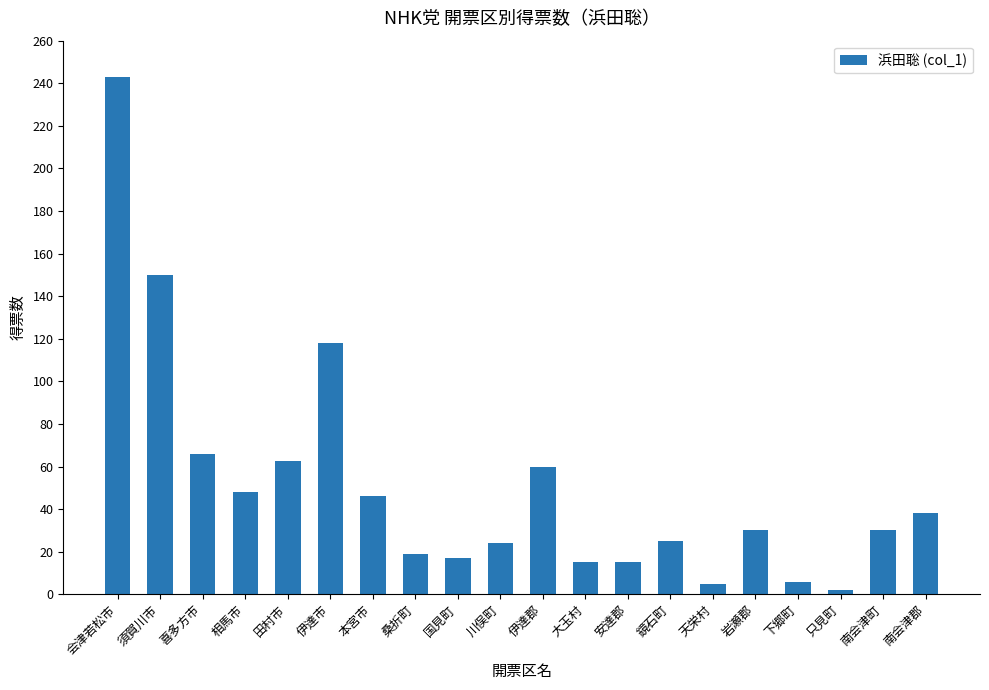

What is the greatest value displayed?

243.0